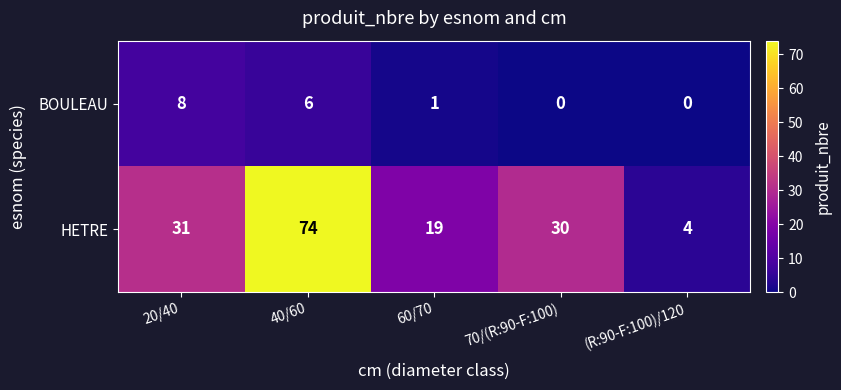

Reading right to left, list all the values displayed in this chart.

BOULEAU: 0	0	1	6	8
HETRE: 4	30	19	74	31